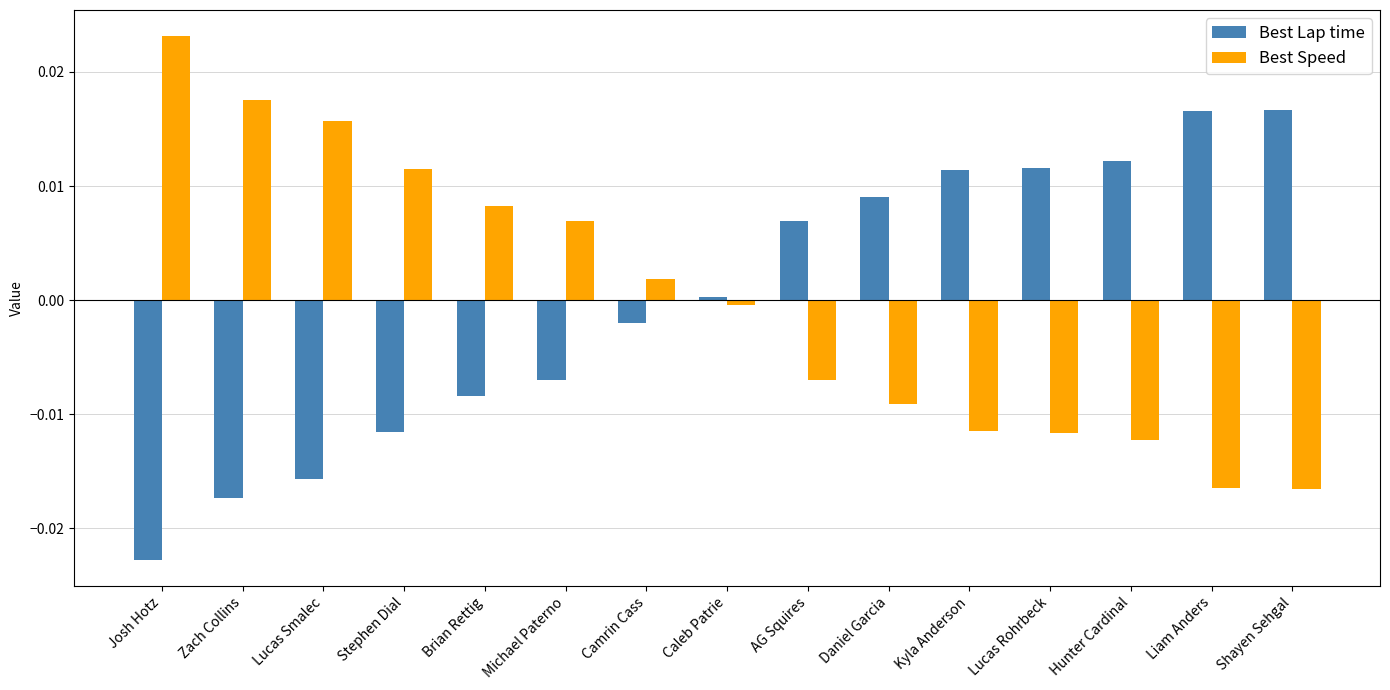

Rank the series by their maximum value, from highest to lowest.

Best Speed, Best Lap time